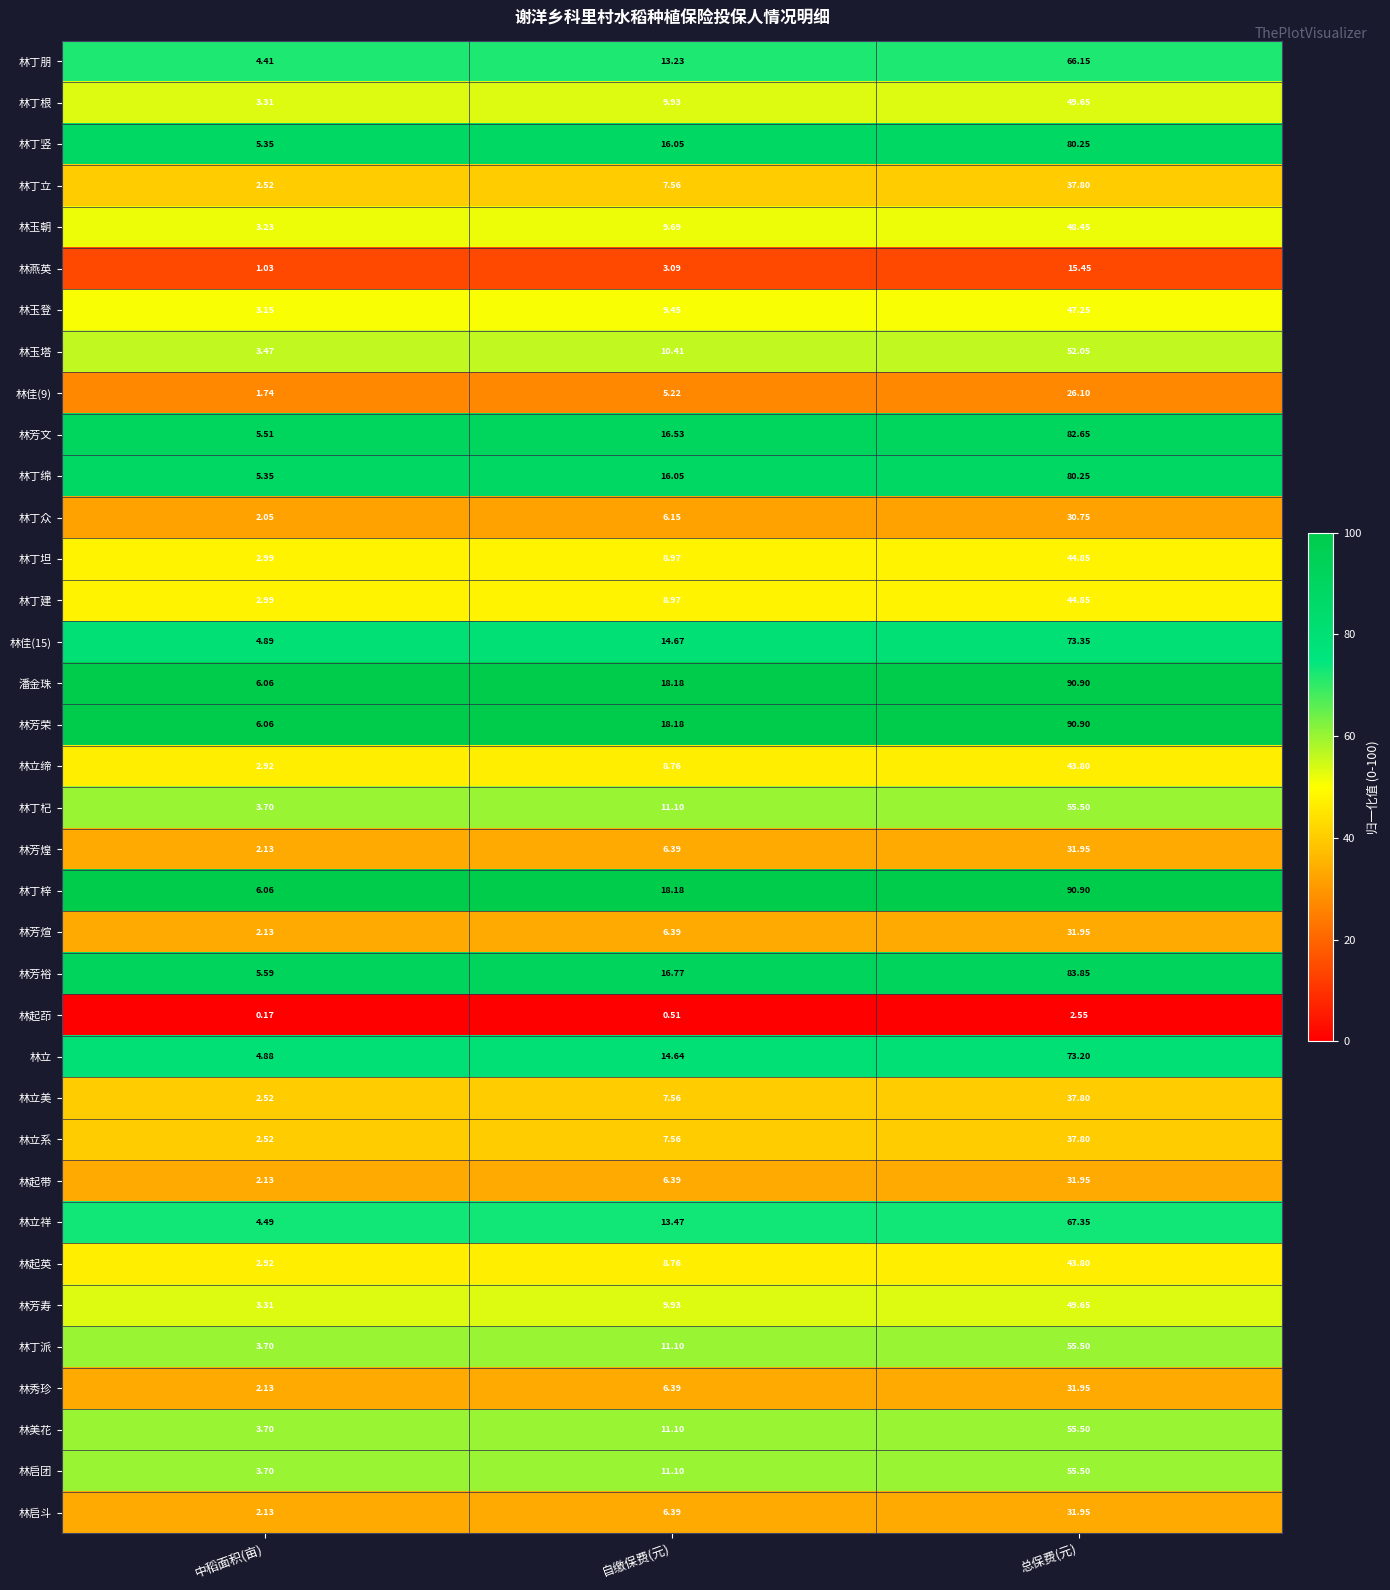

At which label is 林丁梓 closest to 48?

自缴保费(元)